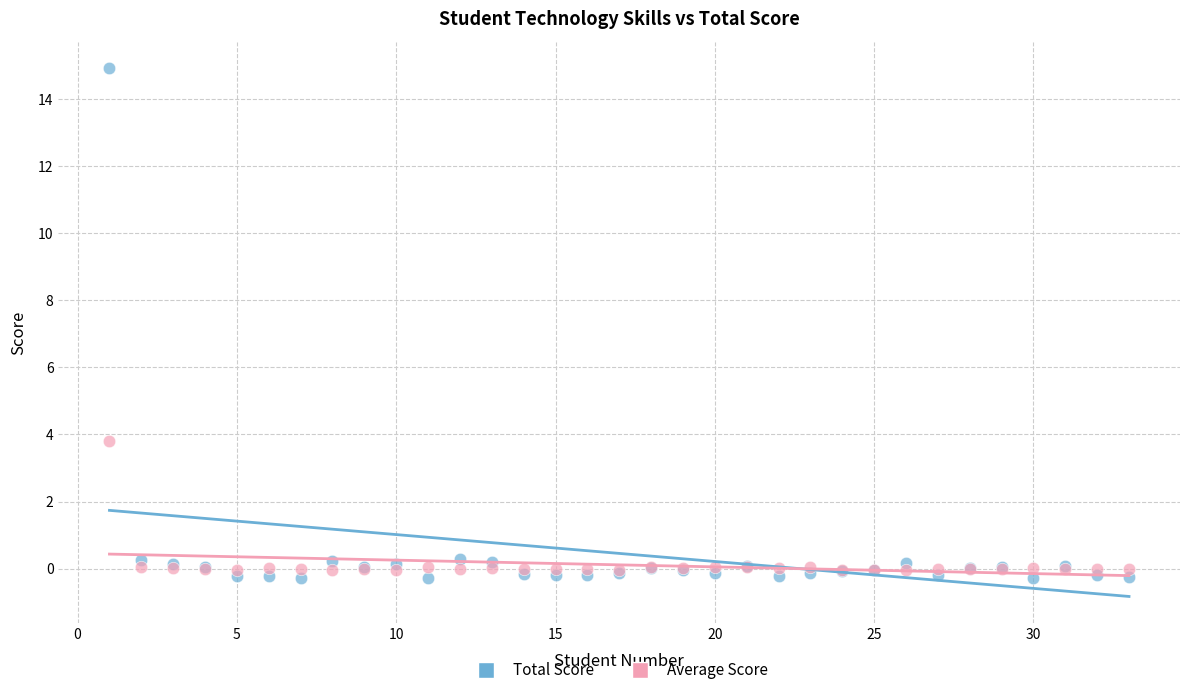

Across all series, what Y value is closest to 7?

3.8